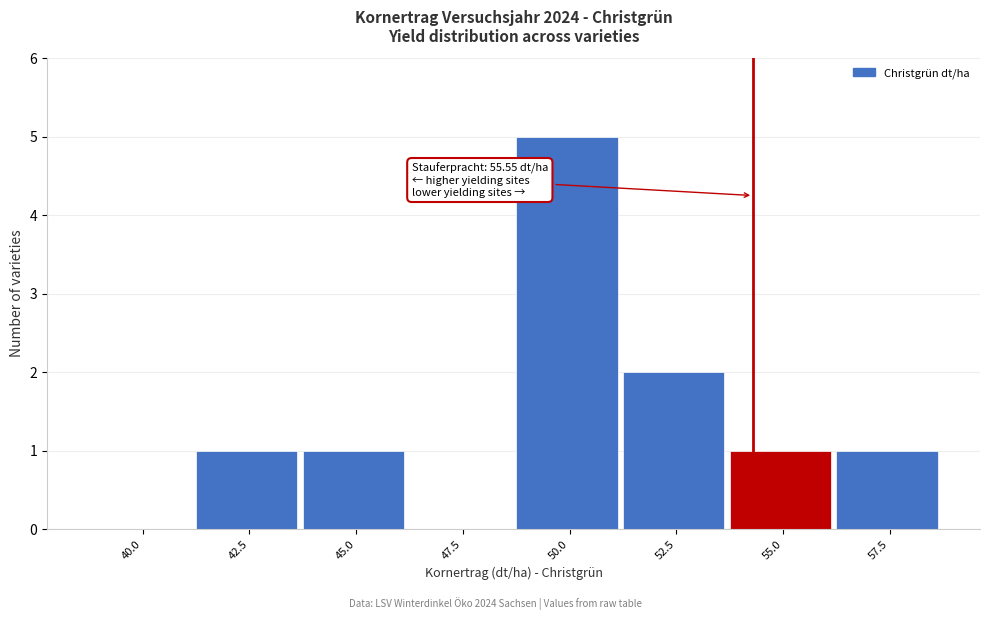

Reading left to right, extract all data points from this chart.

40.0=0	42.5=1	45.0=1	47.5=0	50.0=5	52.5=2	55.0=1	57.5=1